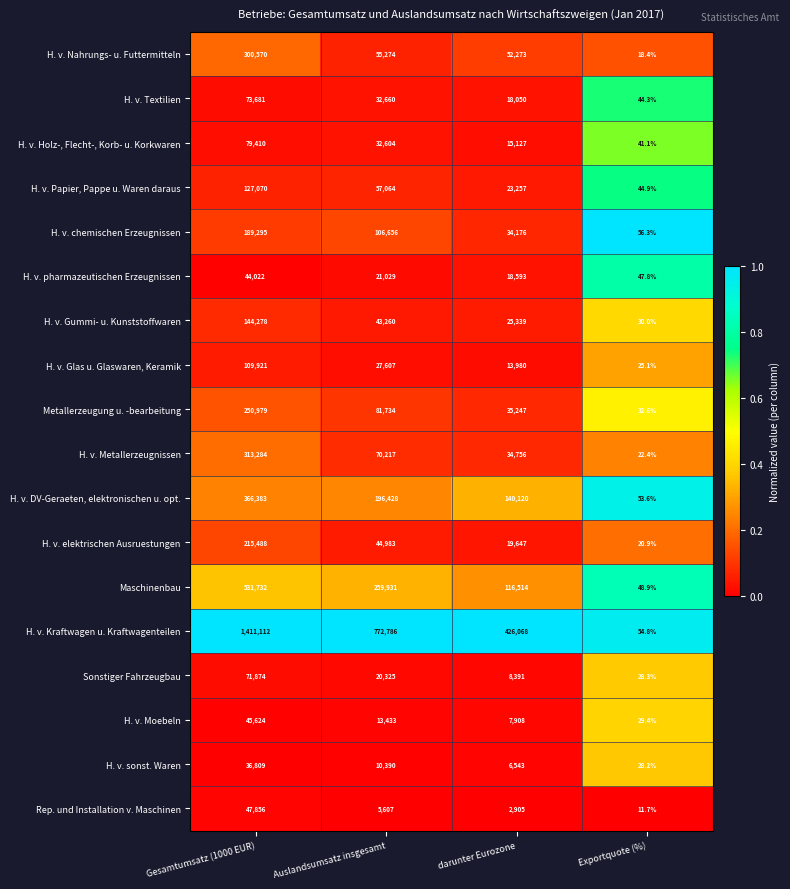

True or false: H. v. Moebeln has a value of 13433.0 at Auslandsumsatz insgesamt.

True